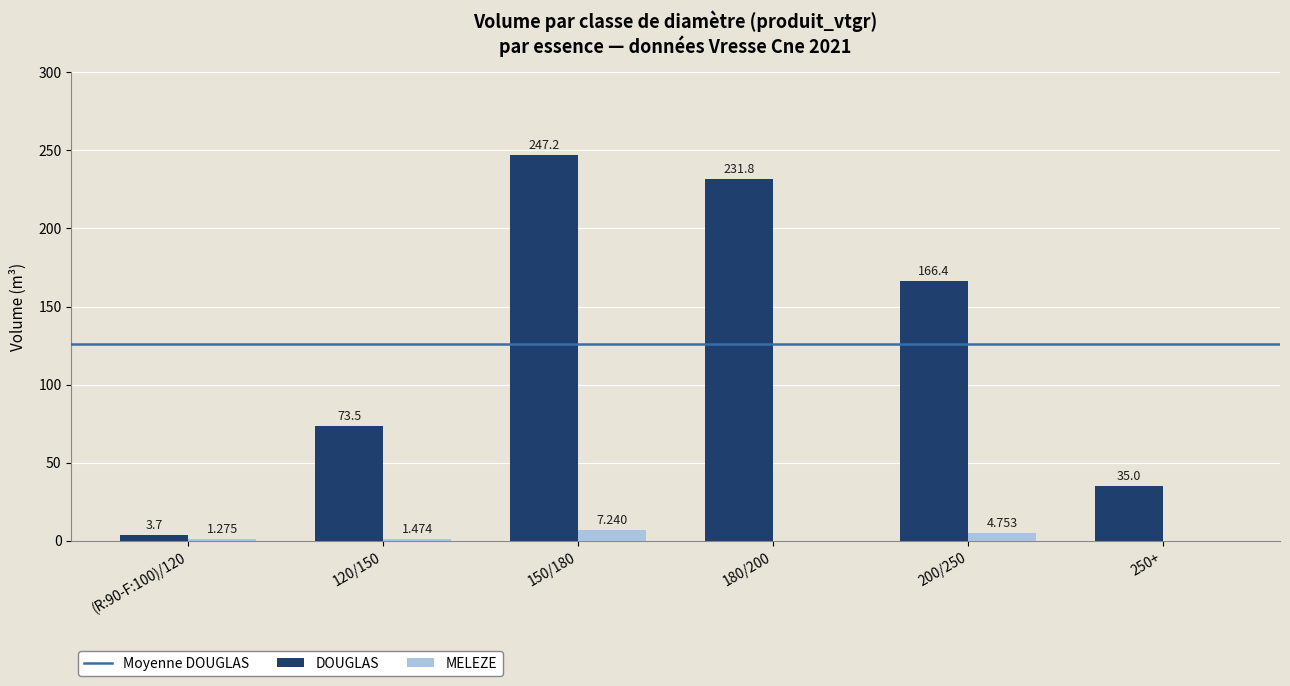

Which series has the largest total across all categories?

DOUGLAS